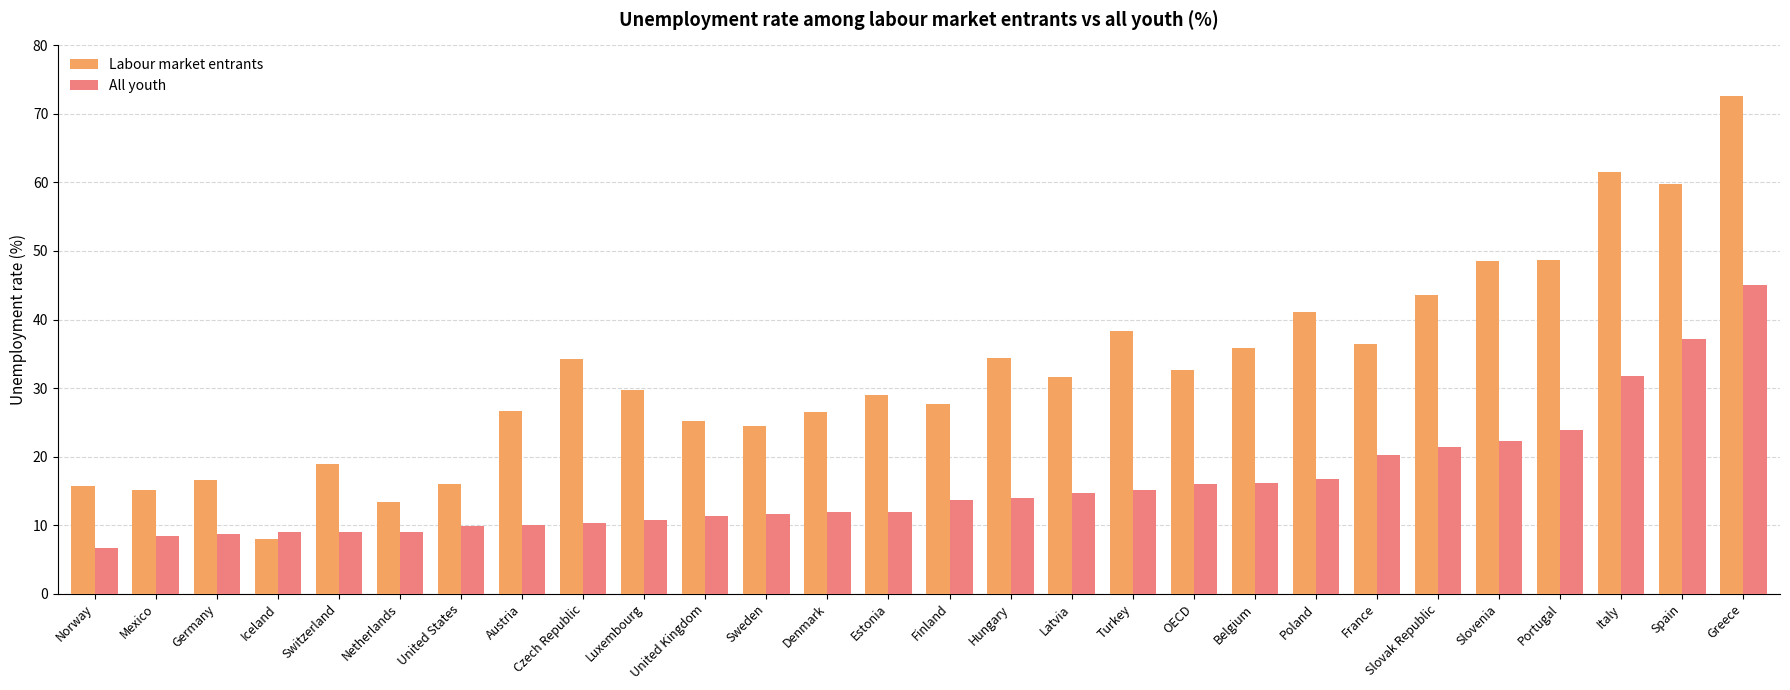

Is the value of All youth at Turkey greater than the value of Labour market entrants at Netherlands?

Yes